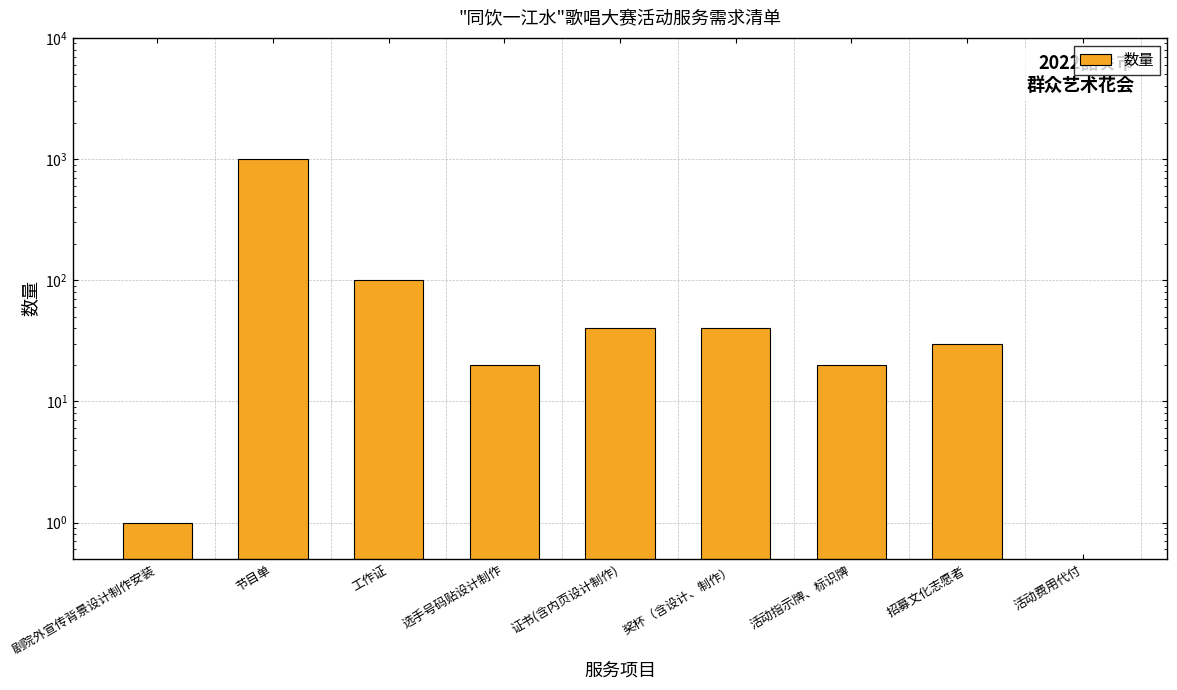

What is the difference between the values at 节目单 and 工作证?

900